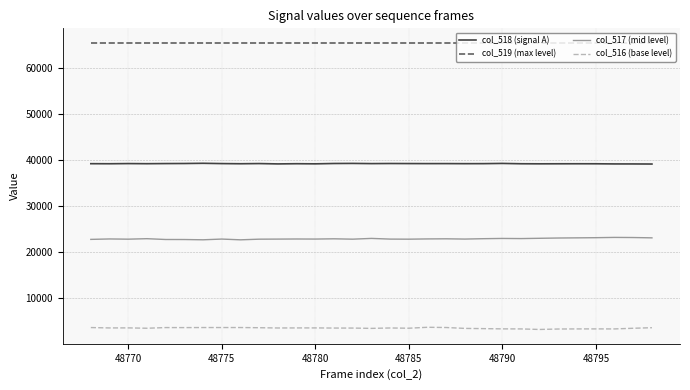

What is the highest value of the col_517 (mid level) series?

23179